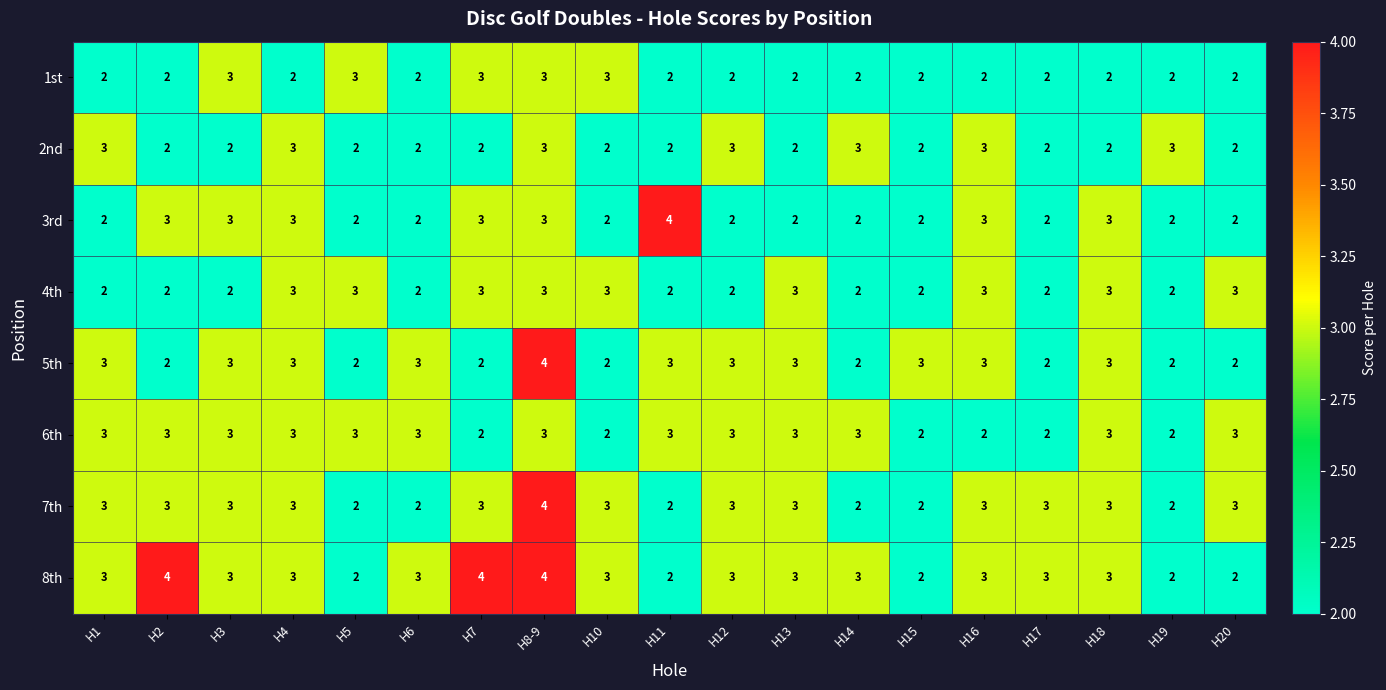

Is it true that 7th equals 1 at H4?

False